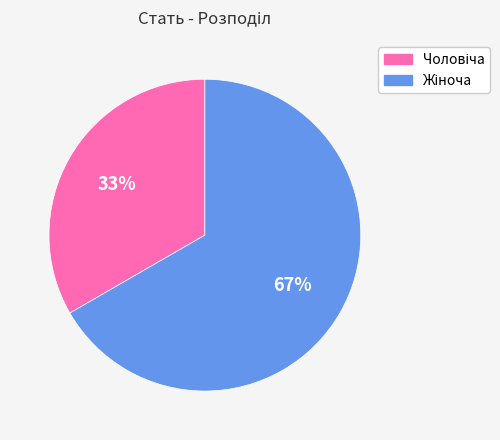

How many segments does this pie chart have?

2